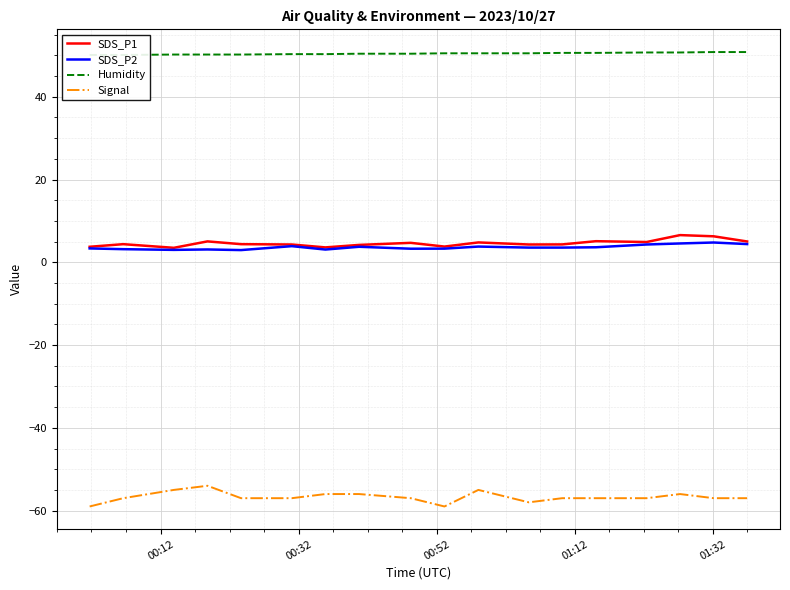

What is the highest value of the Signal series?

-54.0